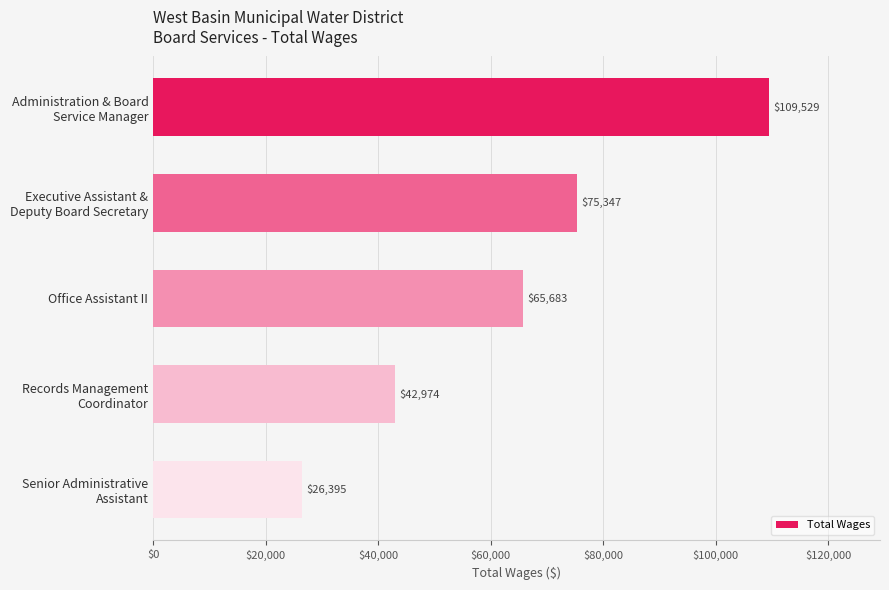

What is the value of the 1st bar from the top?

109529